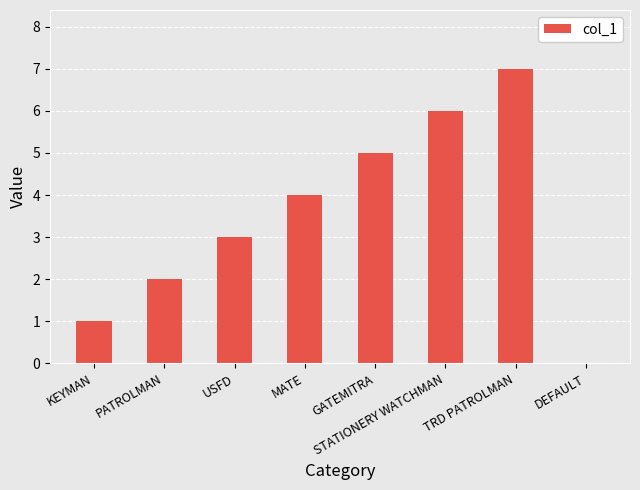

Is it true that the value at GATEMITRA is 5?

True